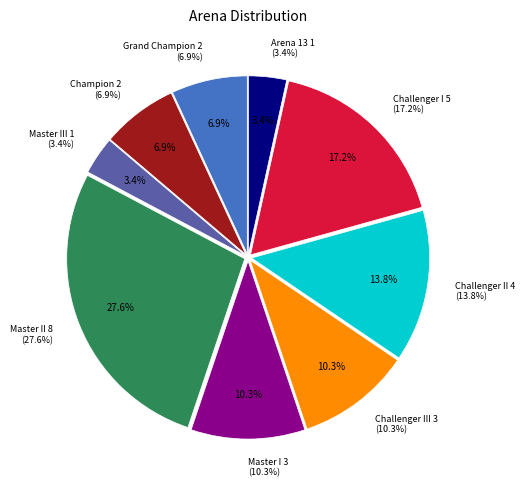

Is it true that Master II is 28% of the pie?

True